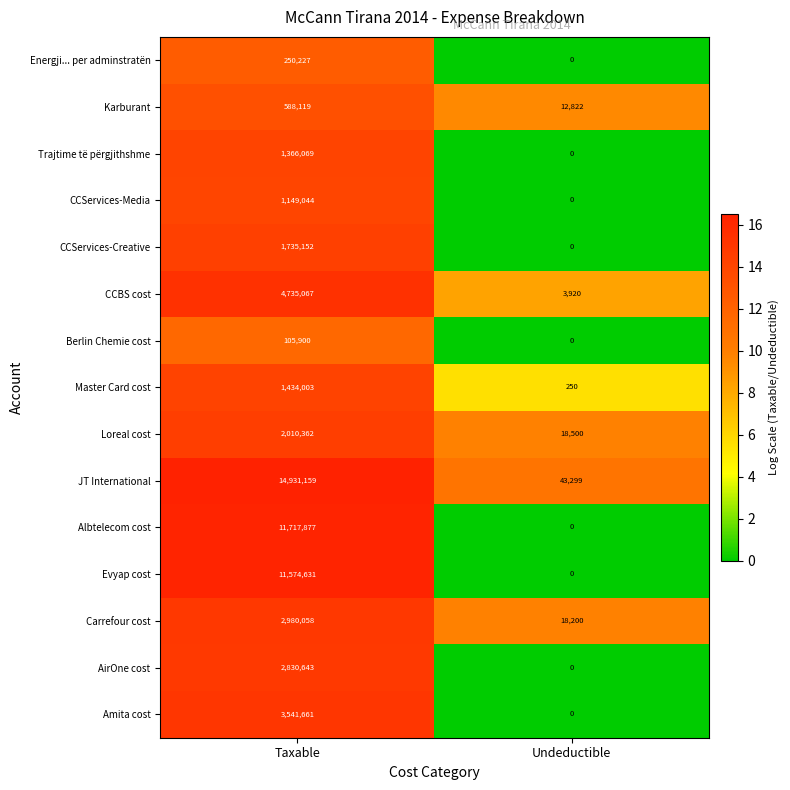

True or false: Energji... per adminstratën has a value of 0 at Undeductible.

True